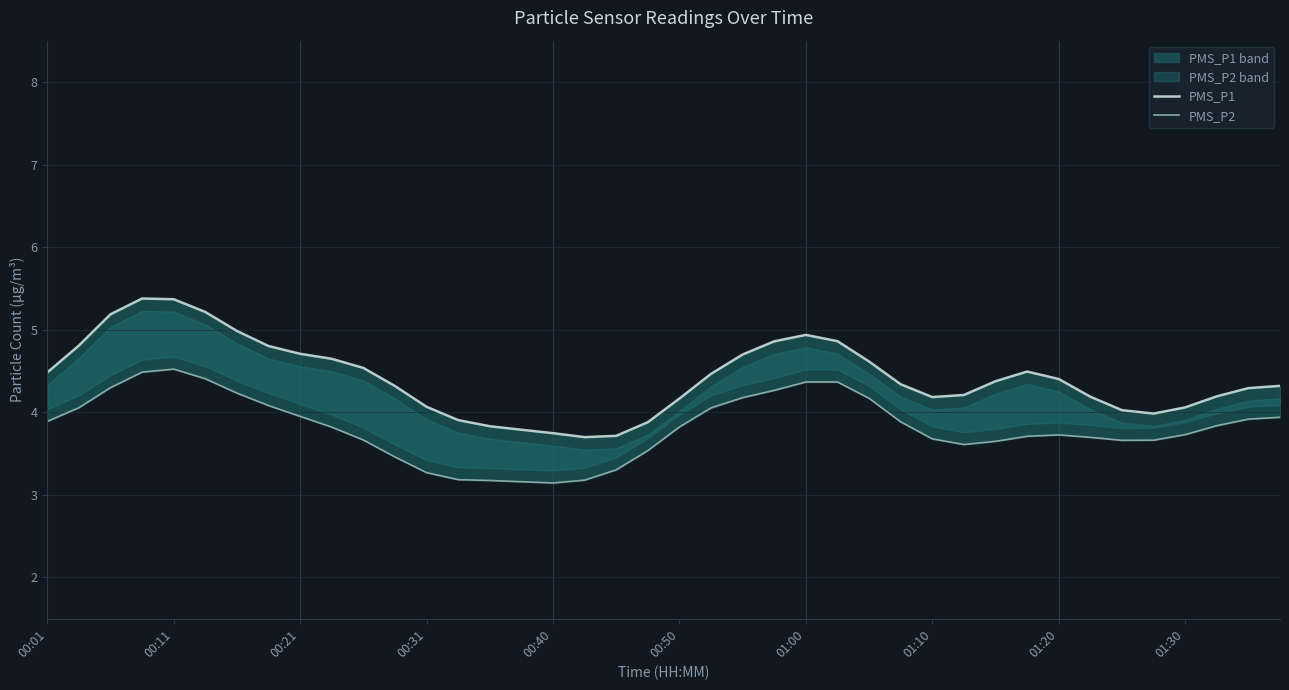

What is the highest value of the PMS_P2 series?

4.5